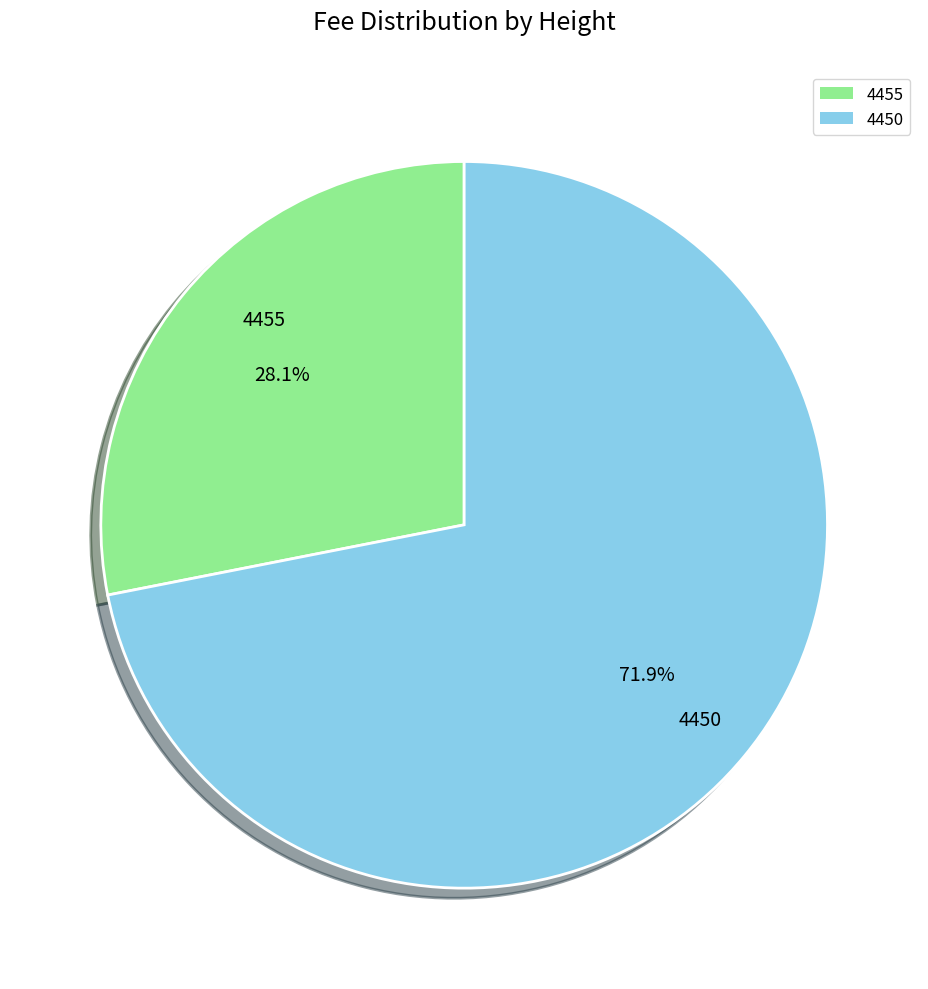

Which slice is the smallest?

4455